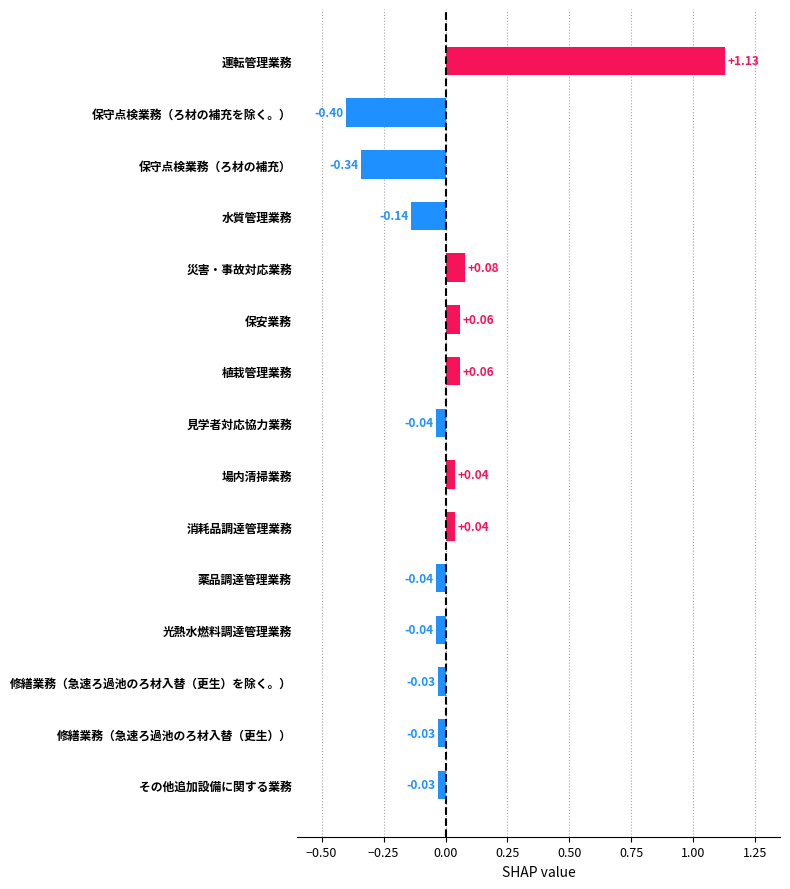

Are the bars horizontal?

Yes